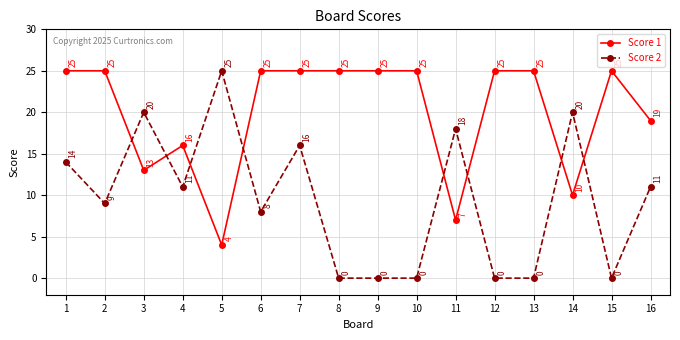

What is the sum of all Score 1 values?

319